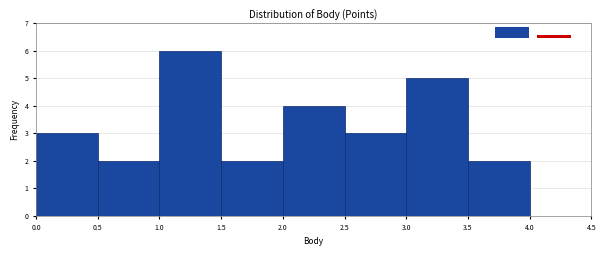

How tall is the bar that spans 3.5 to 4.0 on the x-axis? The values are not printed on the chart, so give them approximately, as read against the axis.

2